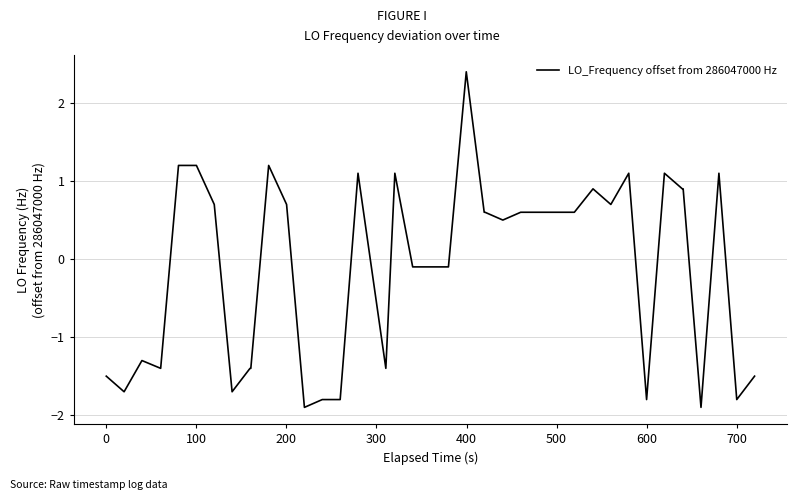

What is the difference between the maximum and minimum values?

4.3